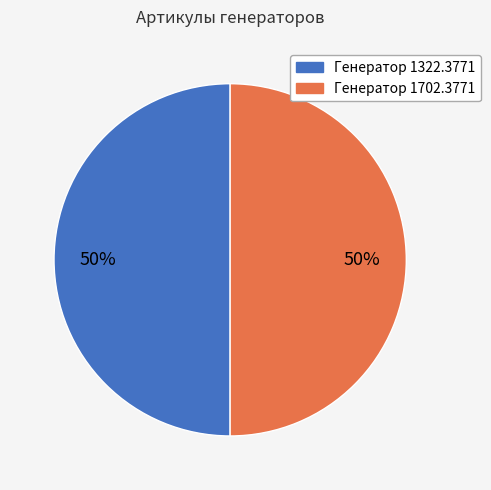

To the nearest percent, what portion does Генератор 1702.3771 represent?

50%